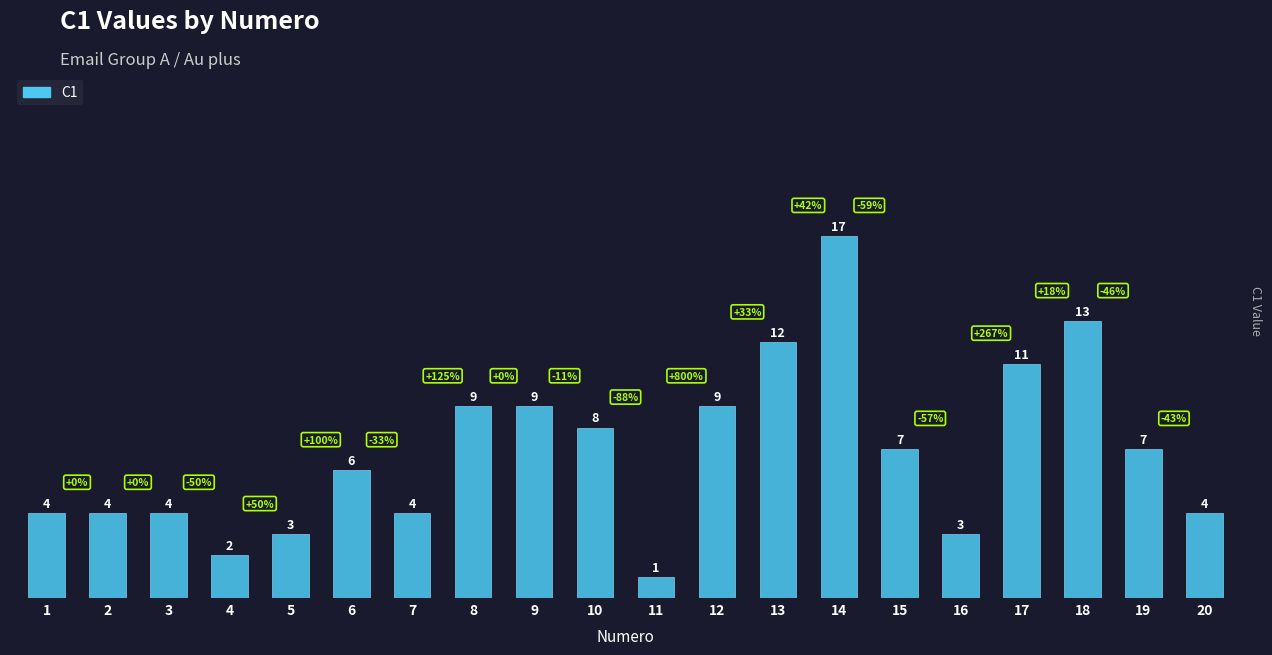

How many bars are there in total?

20